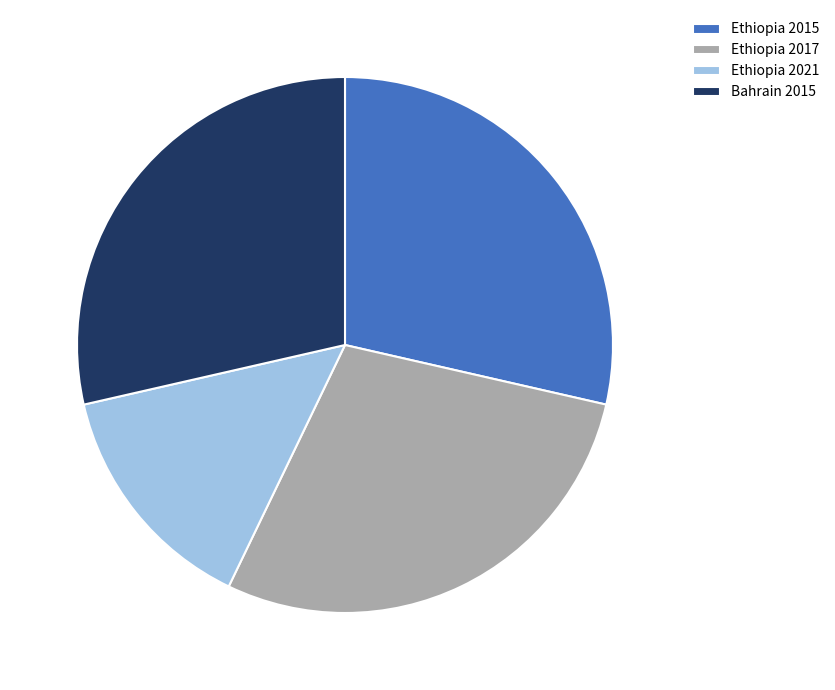

Between Ethiopia 2021 and Ethiopia 2017, which is larger?

Ethiopia 2017